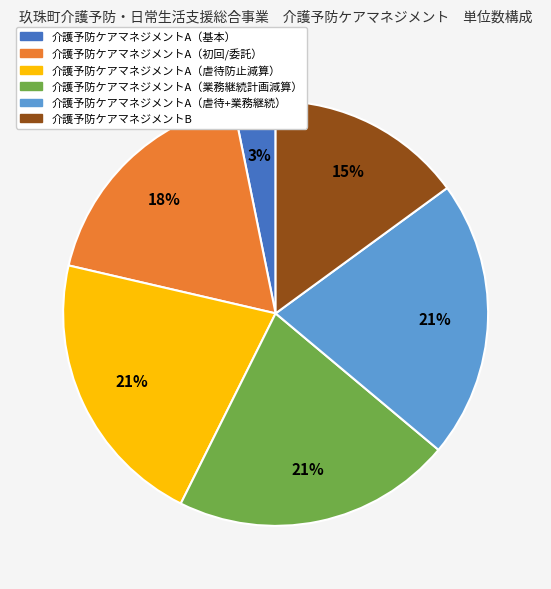

To the nearest percent, what is the average slice percentage?

17%